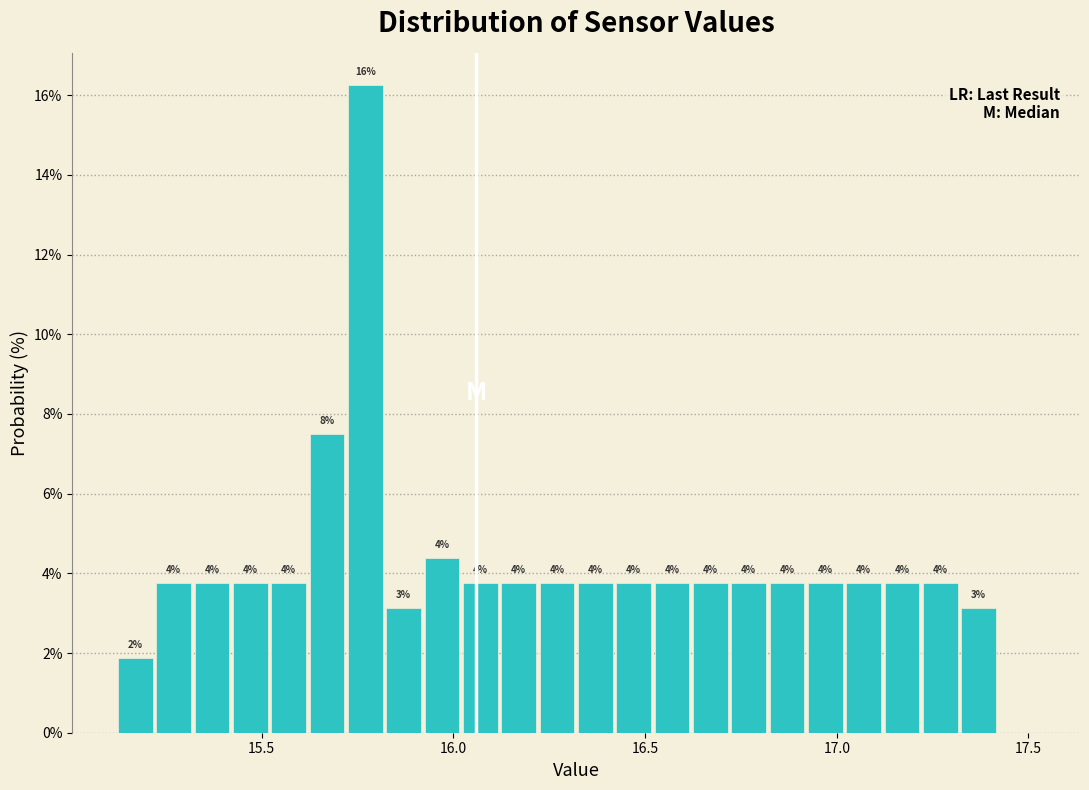

Read against the x-axis, roughly where is the centre of the tallest bar?

15.75